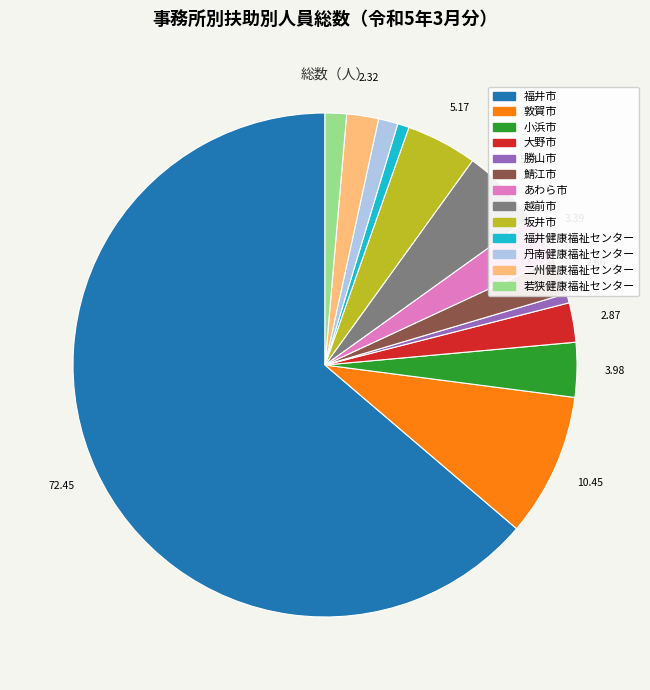

Approximately how many times larger is the value at 大野市 compared to 二州健康福祉センター?

1.2